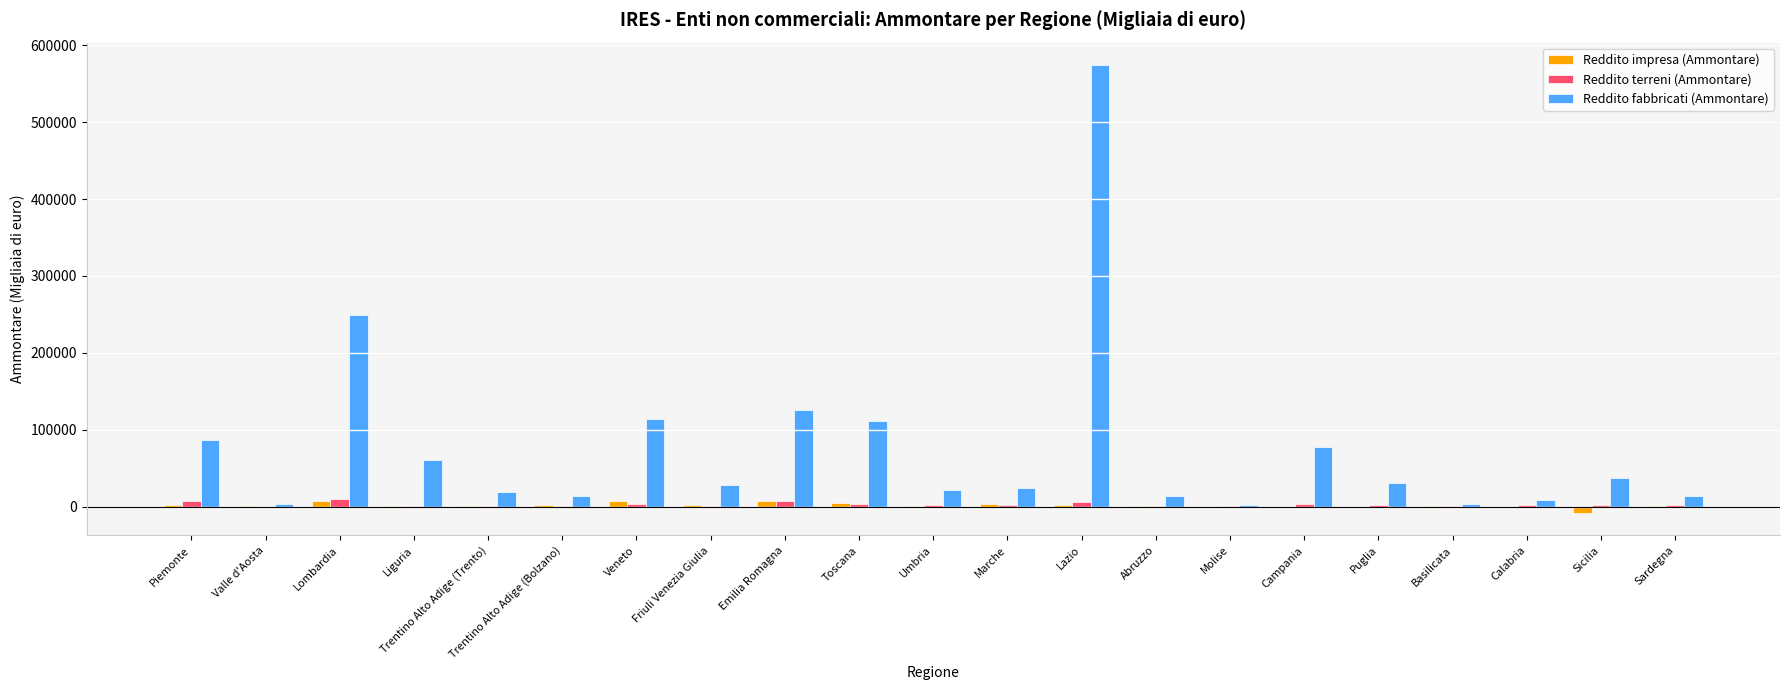

What is the sum of the Reddito terreni (Ammontare) values at Umbria and Calabria?

4343